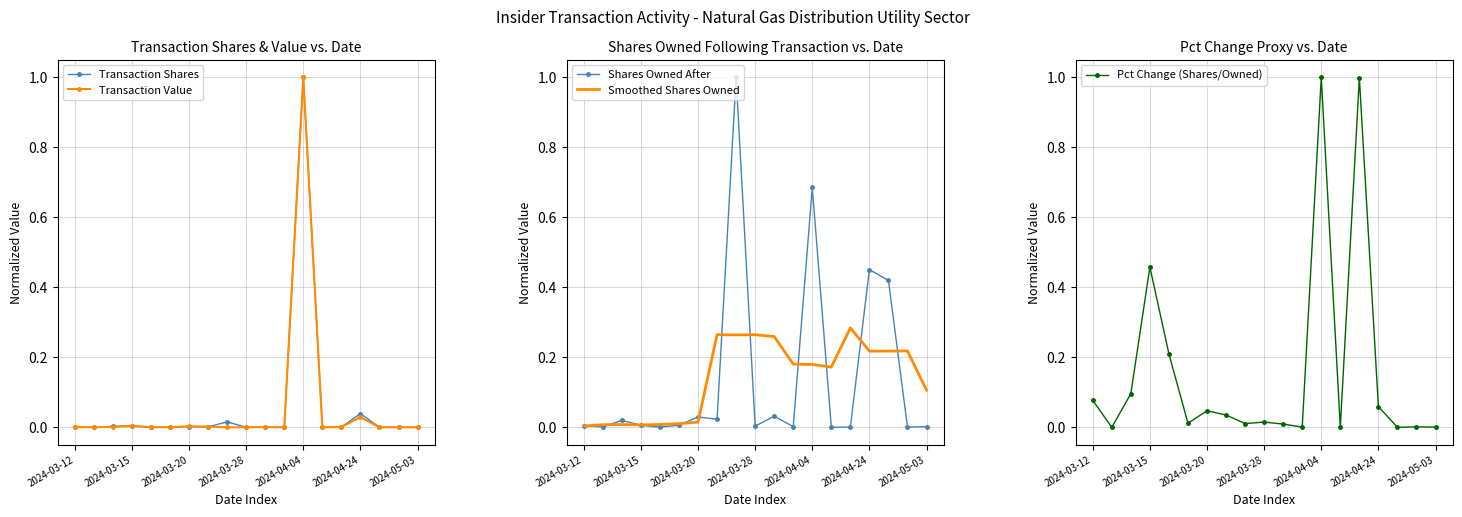

The value of Transaction Value at 2024-05-03 is 0.0. True or false?

True